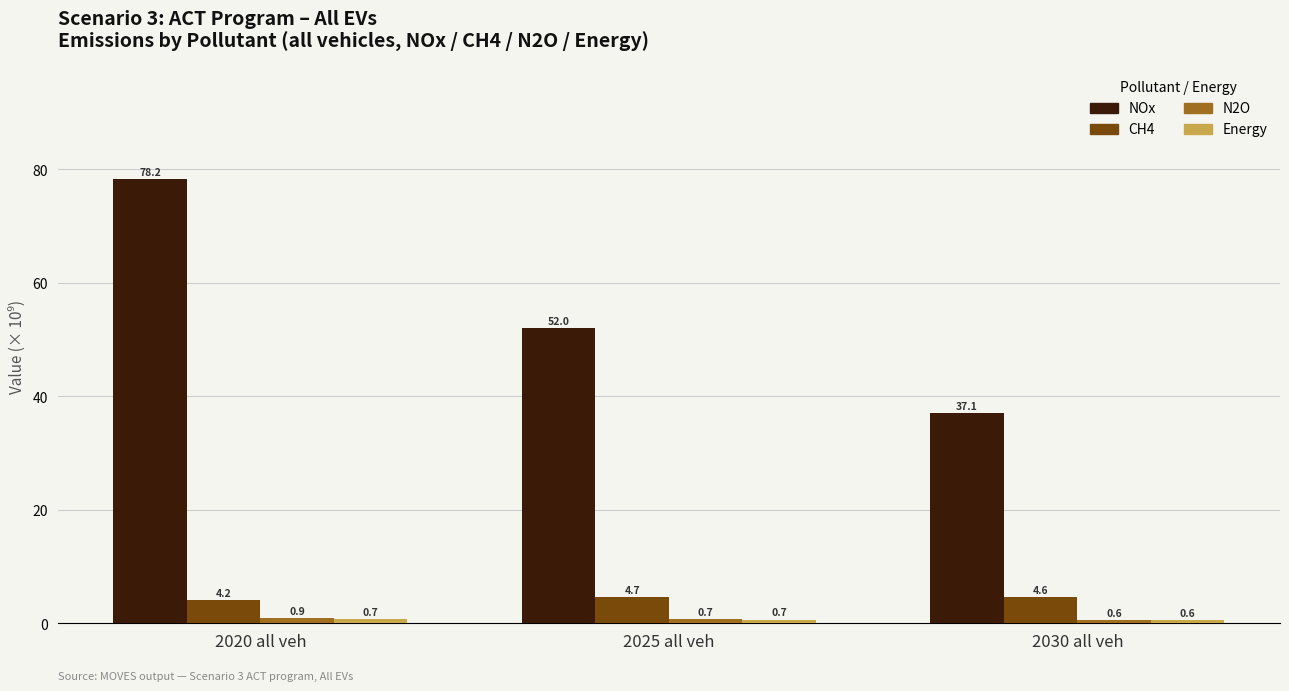

Between 2020 all veh and 2025 all veh, which series saw the biggest shift?

NOx